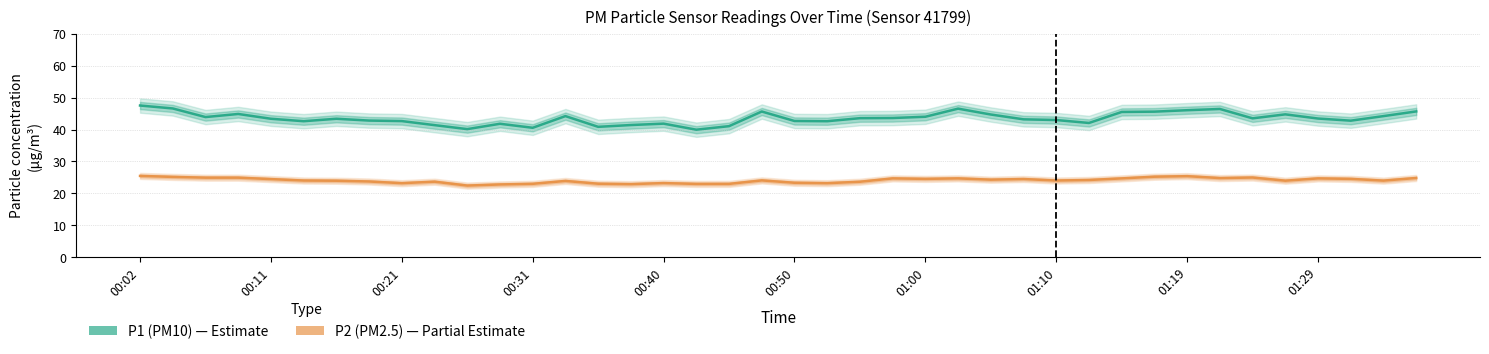

List the series in order of their overall mean, lowest first.

P2 (PM2.5), P1 (PM10)